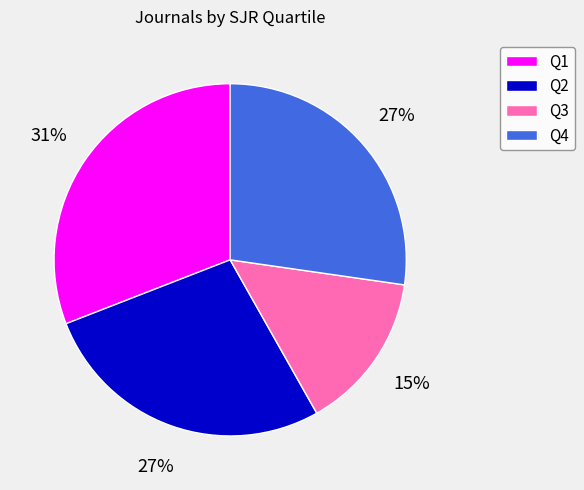

What is the ratio of the value at Q2 to the value at Q1?

0.9